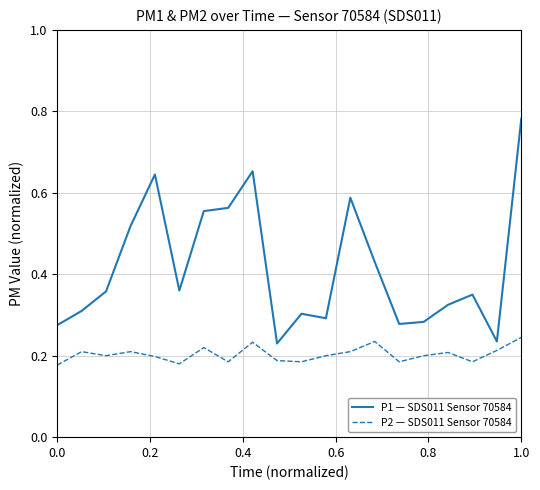

List the series in order of their overall mean, lowest first.

P2 — SDS011 Sensor 70584, P1 — SDS011 Sensor 70584